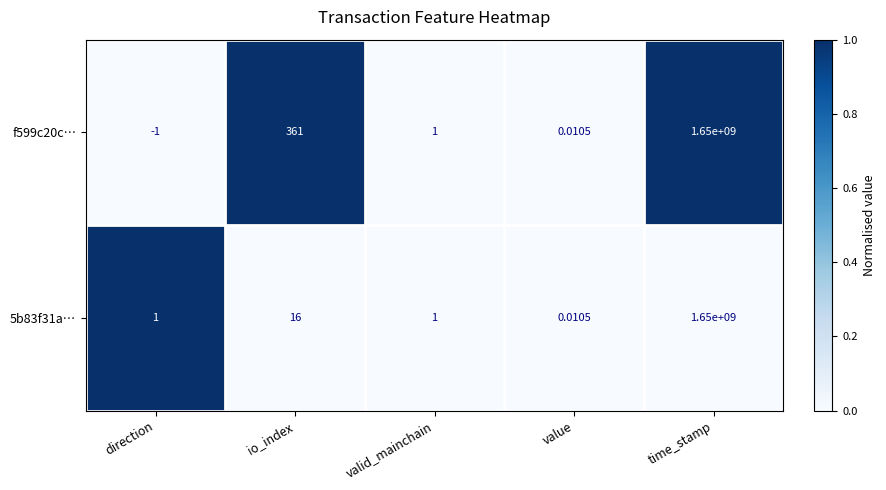

Rank the categories by f599c20c… value from highest to lowest.

time_stamp, io_index, valid_mainchain, value, direction